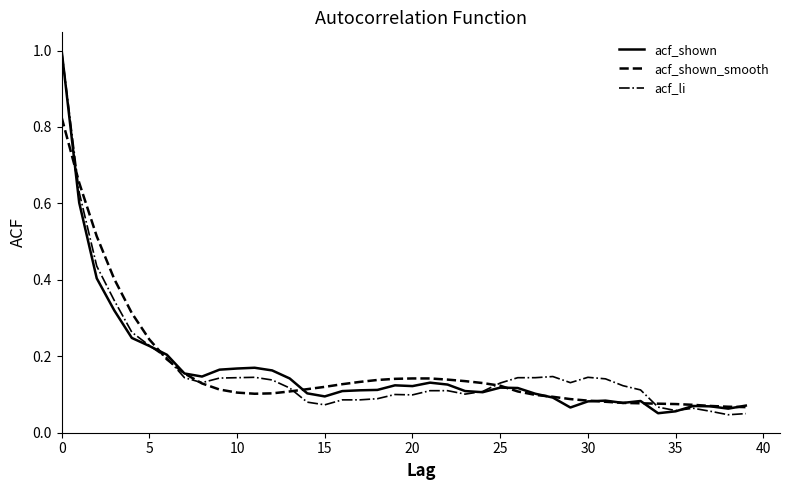

Which series has the largest total across all categories?

acf_shown_smooth